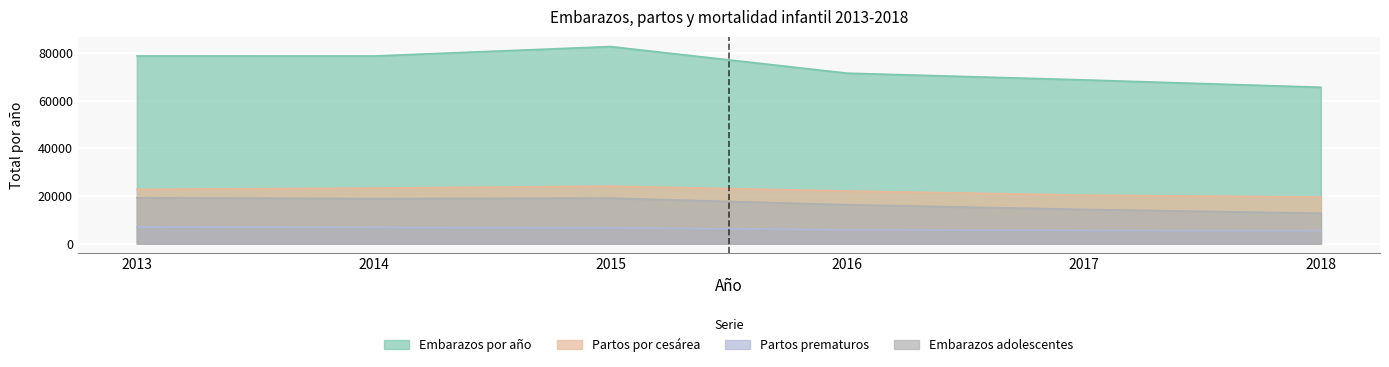

What is the approximate value of Embarazos adolescentes at 2018?

12719